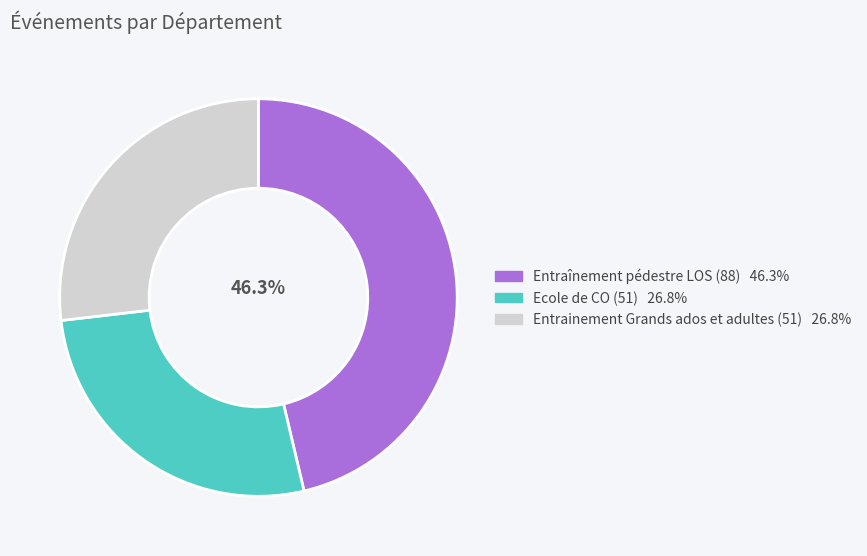

Count the number of slices in the pie.

3